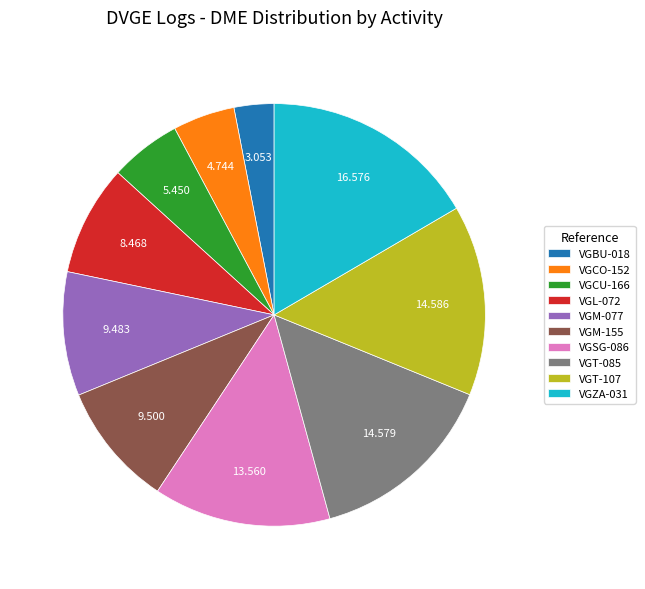

What is the smallest slice in the pie chart?

VGBU-018